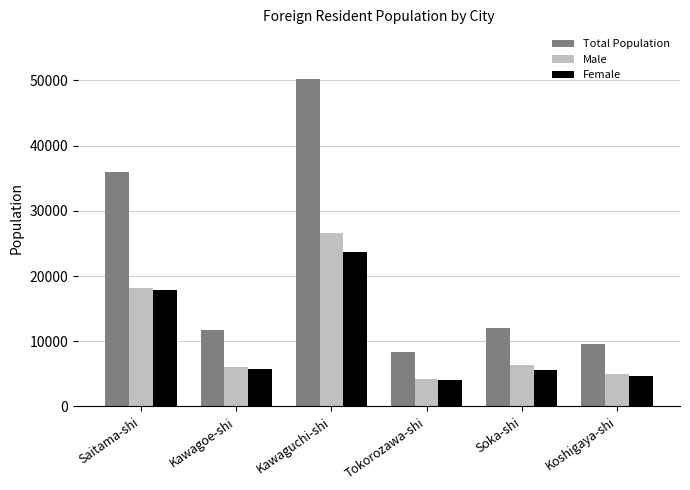

What position from the left is Tokorozawa-shi?

4